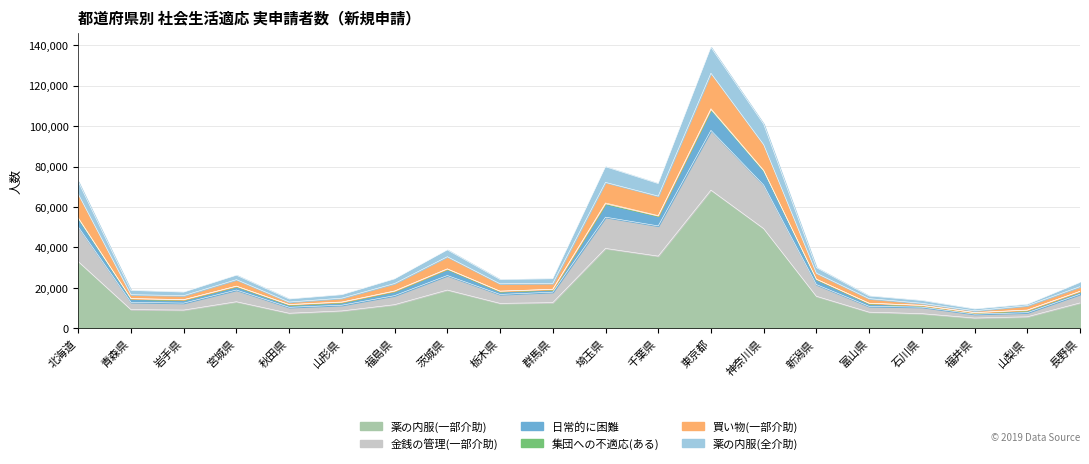

Is it true that 薬の内服(一部介助) equals 14793 at 岩手県?

False